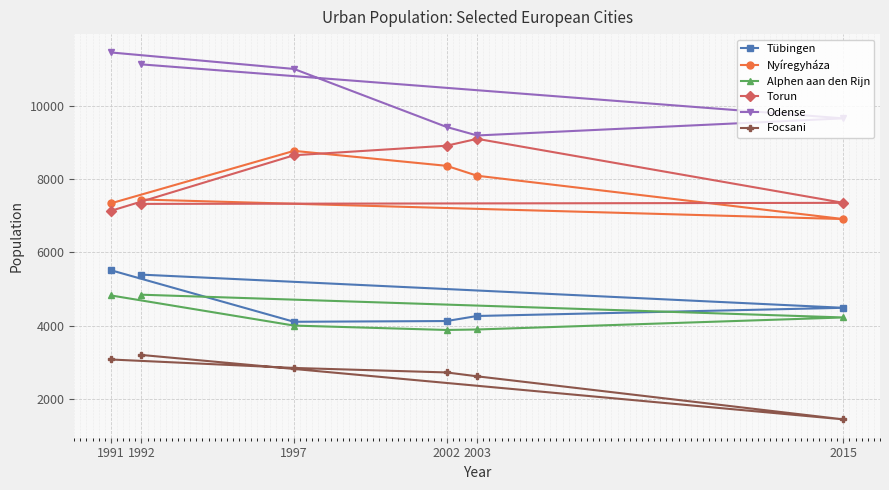

True or false: Torun has a value of 4215 at 1991.

False